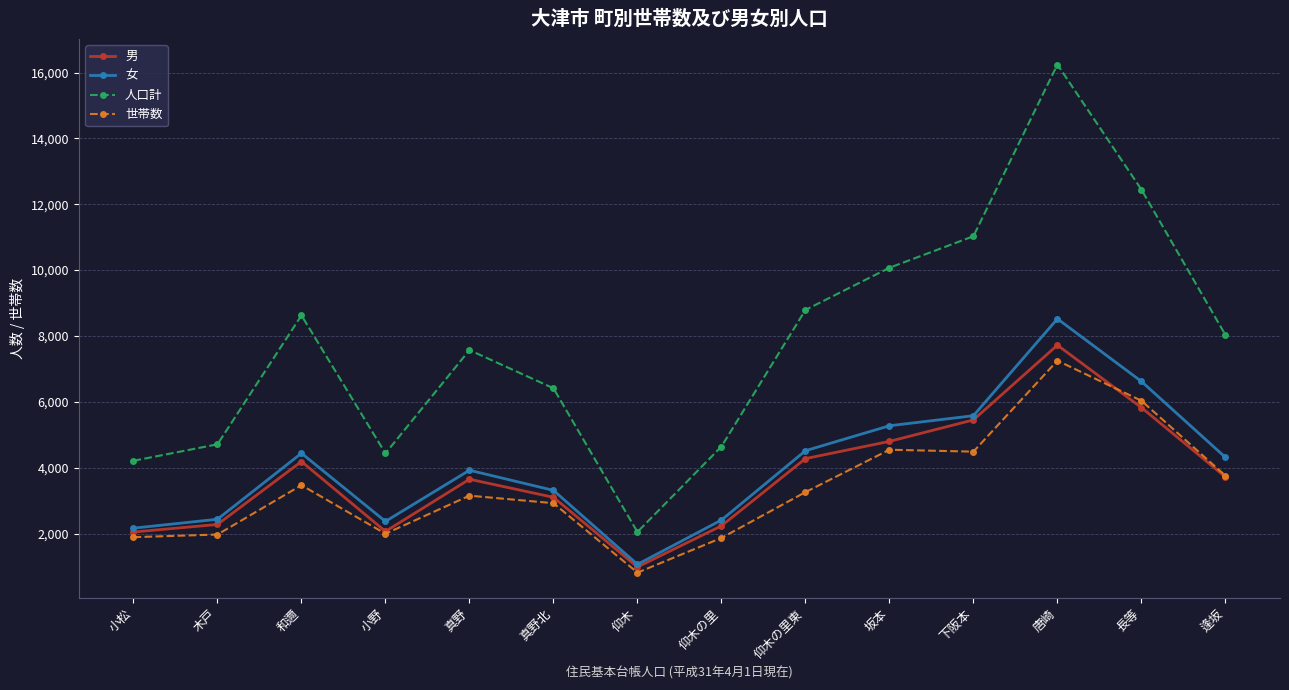

What is the label of the 1st point from the left?

小松